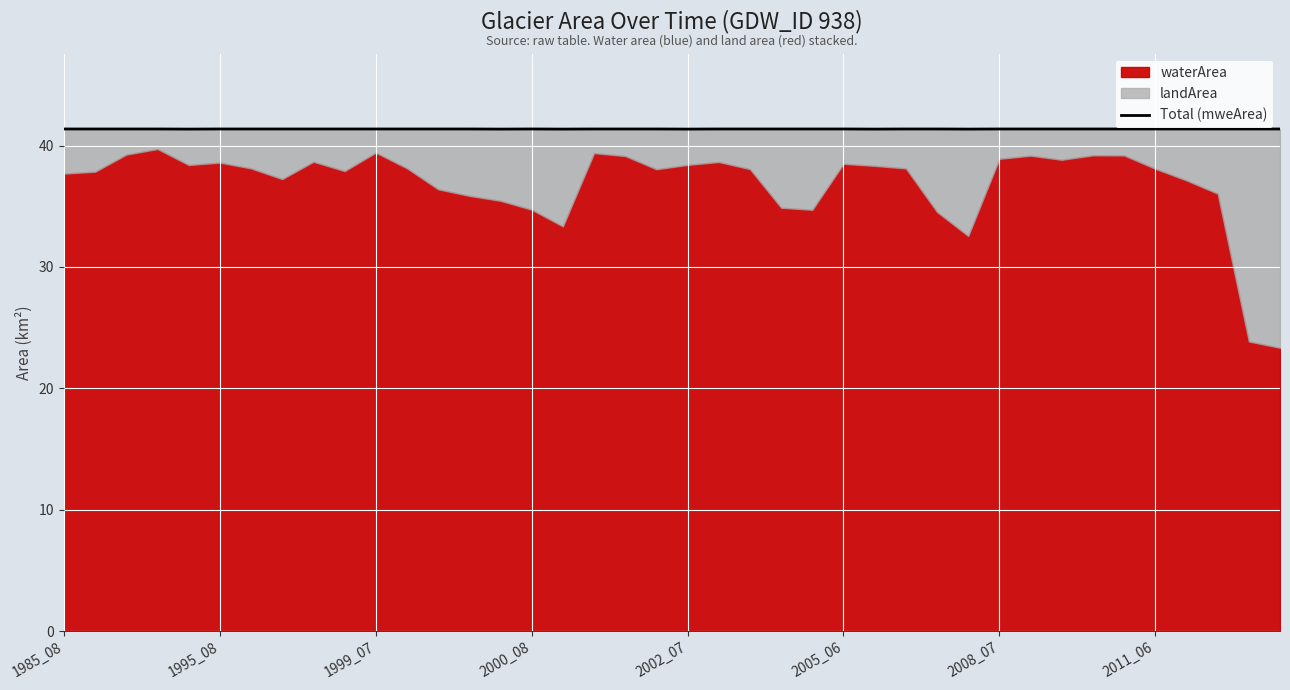

What is the sum of all values?

1654.7